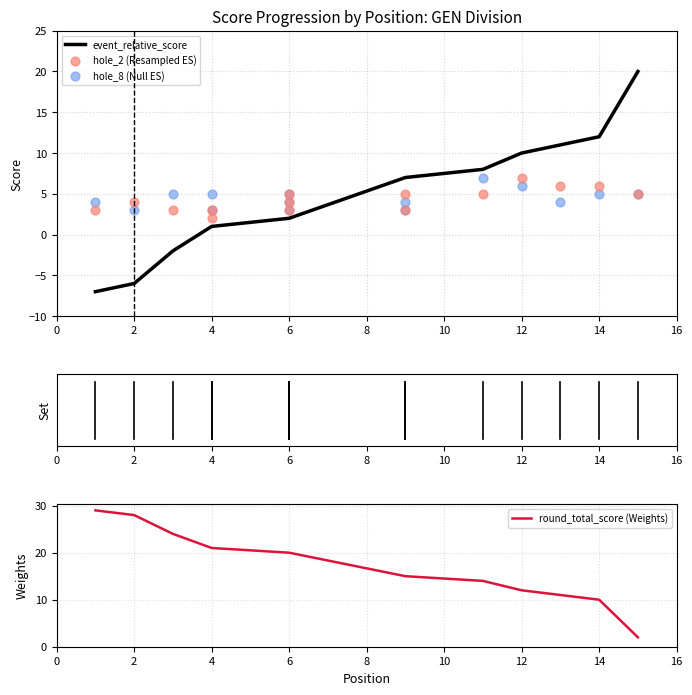

What is the total value across all series at 14?

33